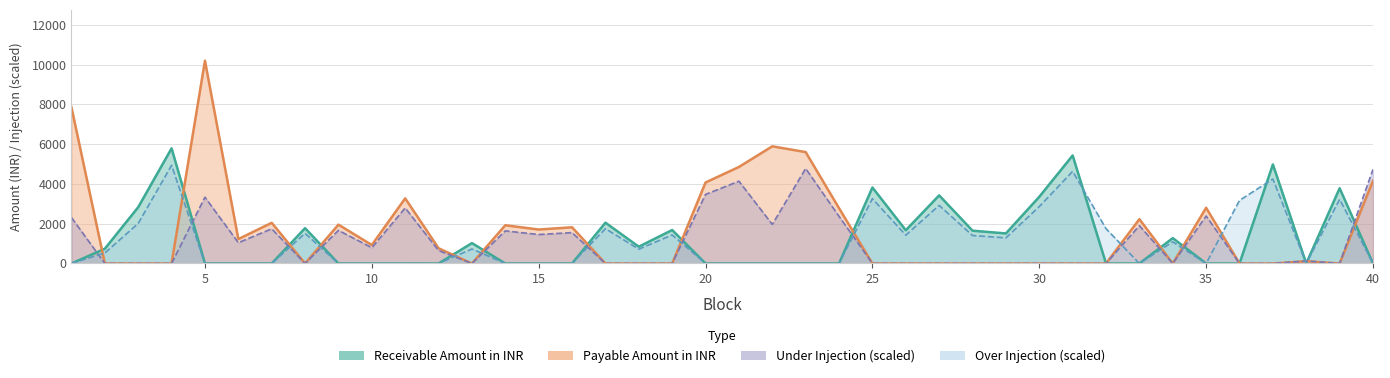

True or false: Over Injection has a value of 5954.6 at 37.

False